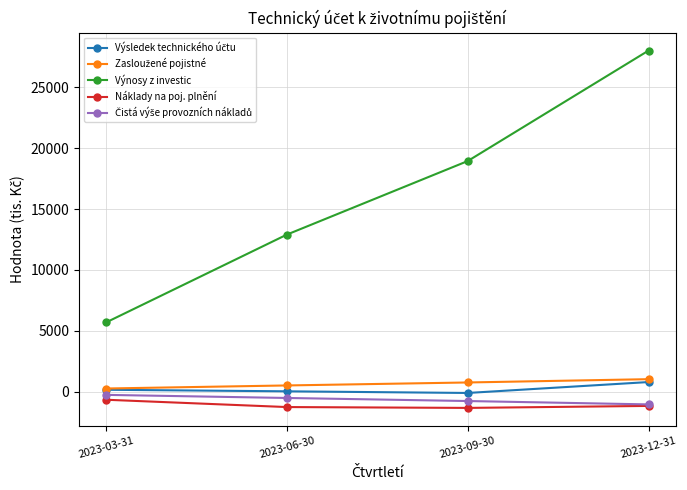

What is the minimum value shown in the chart?

-1331